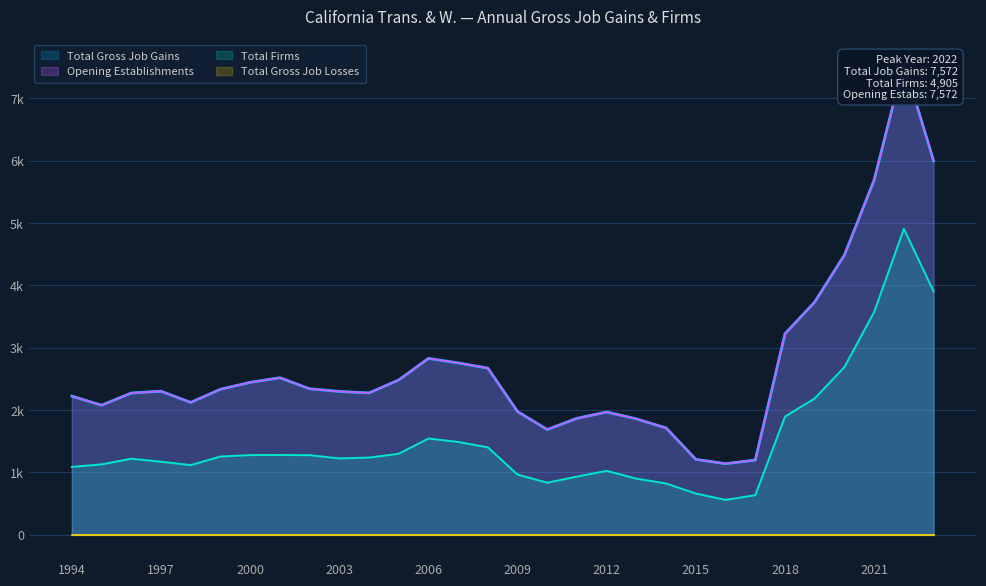

What is the sum of all Total Gross Job Gains values?

81204